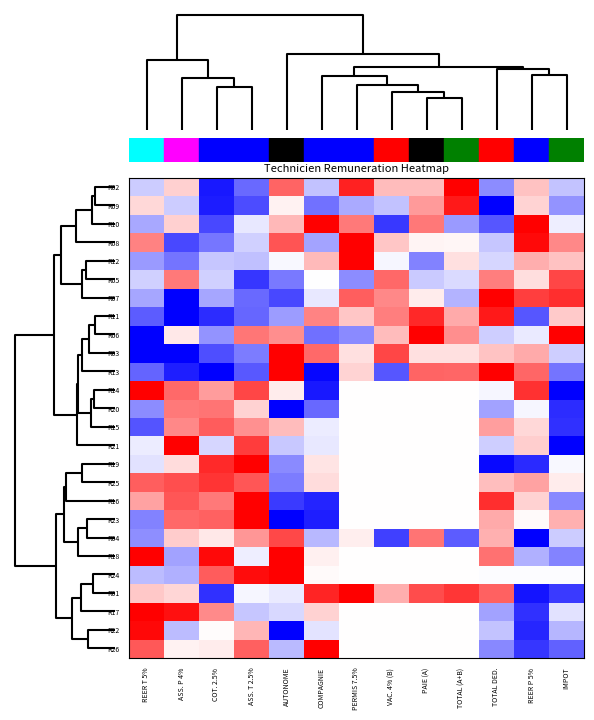

Which label corresponds to the largest value in the chart?

AUTONOME